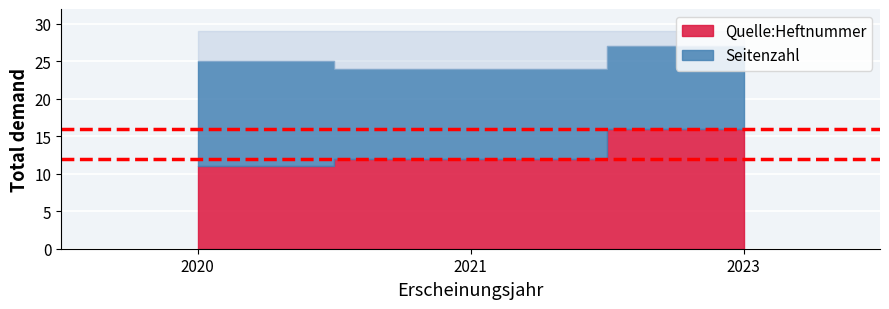

How many lines are shown in the chart?

2